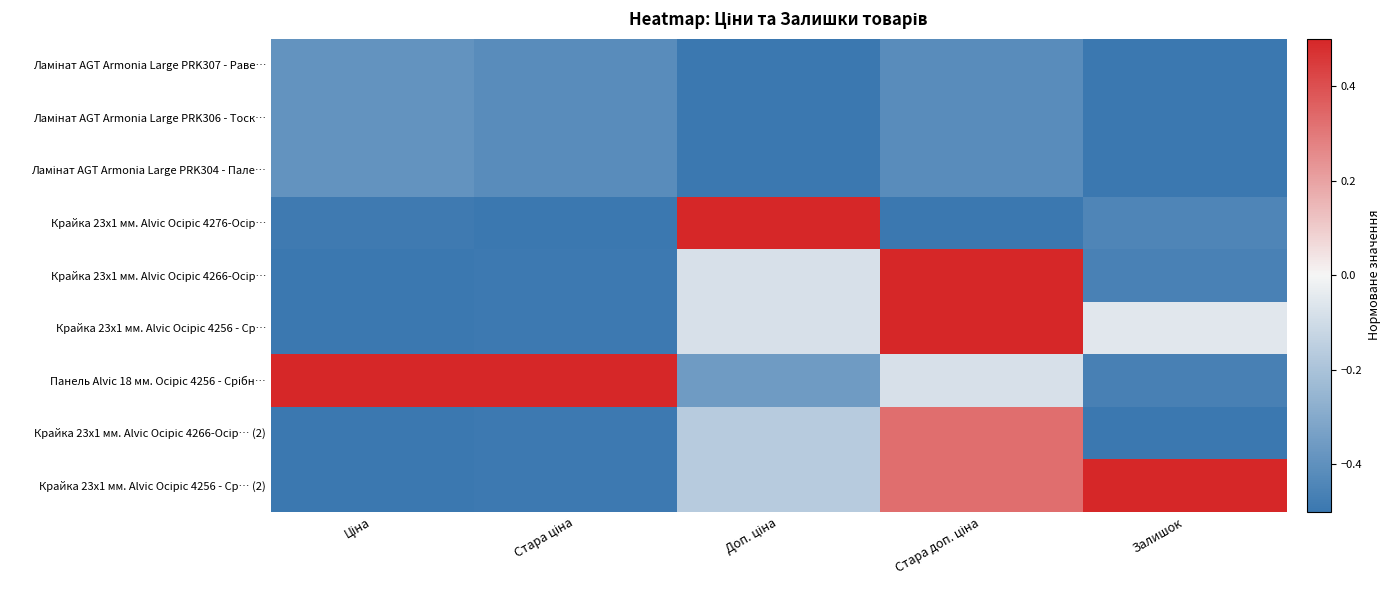

At which category does the chart reach its peak across all series?

Доп. ціна